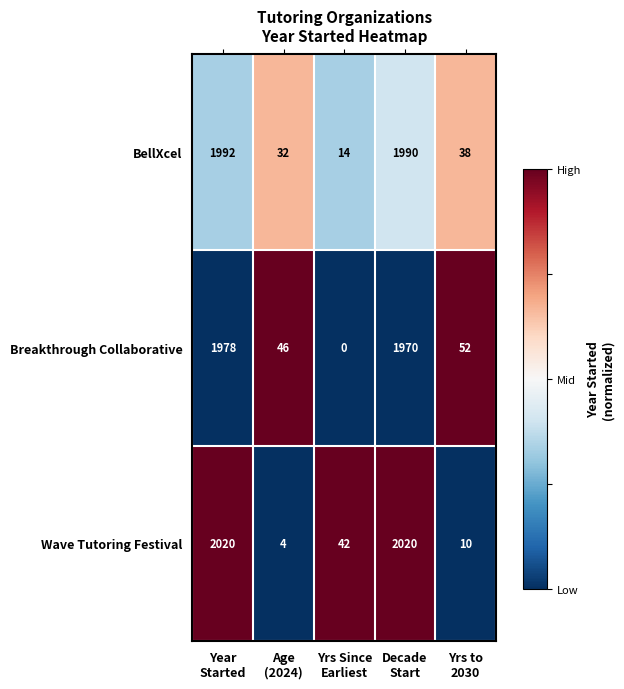

Count the number of data series in this chart.

3